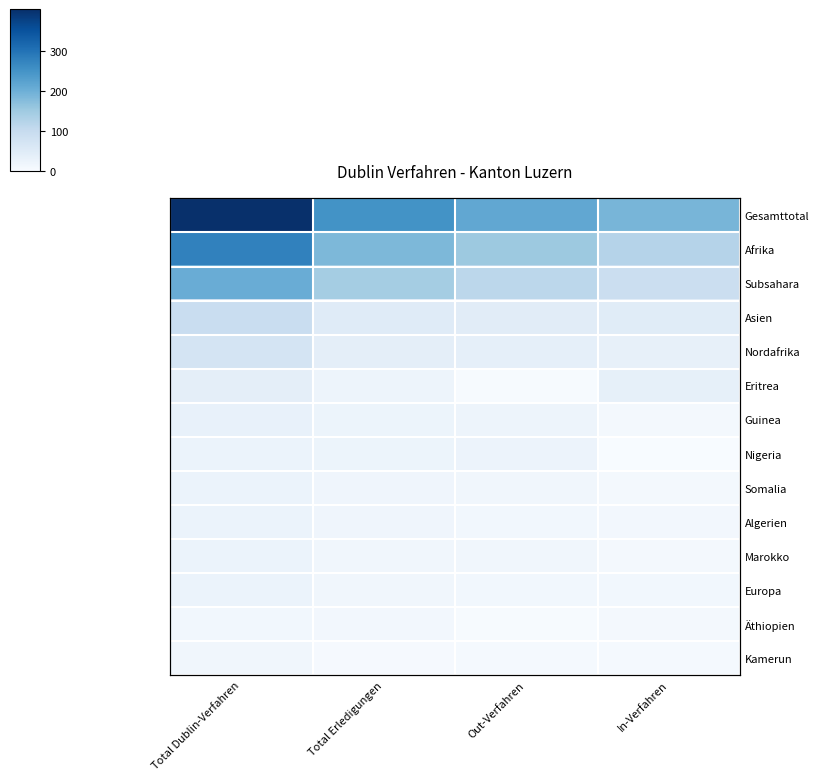

What is the smallest value displayed?

2